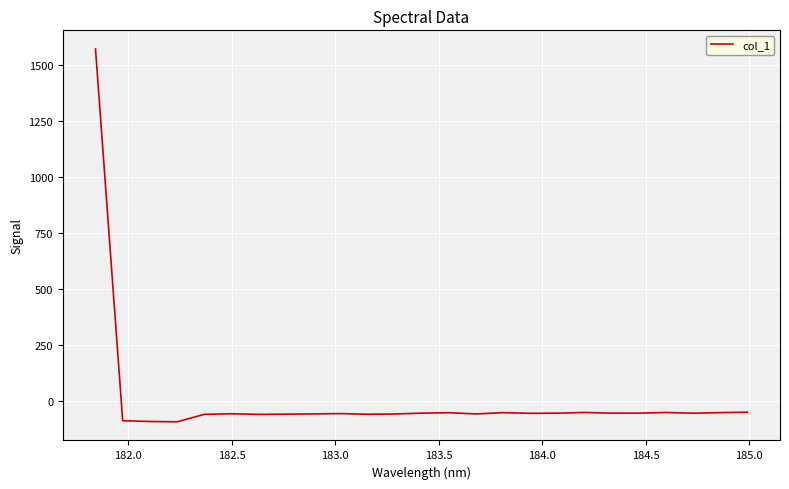

What is the difference between the maximum and minimum values?

1666.1